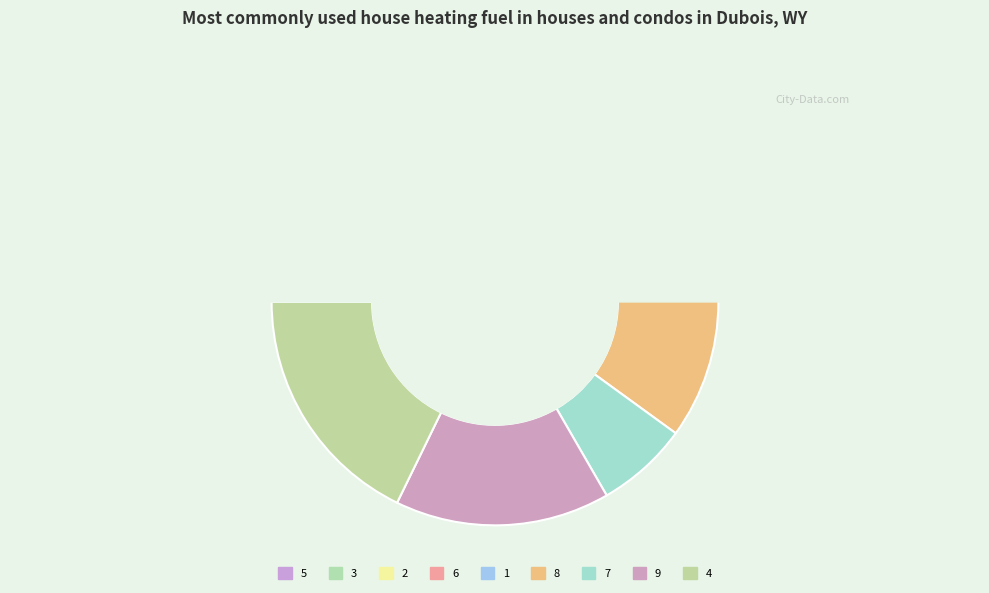

To the nearest percent, what is the combined percentage of 2 and 8?

22%